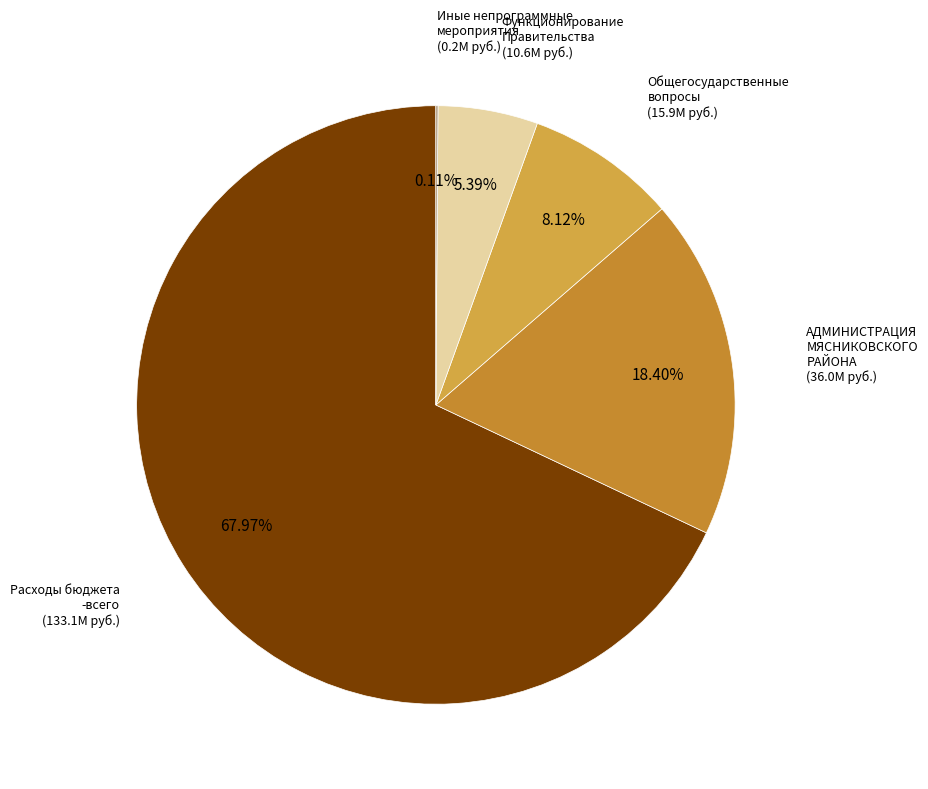

What is the largest slice in the pie chart?

Расходы бюджета - всего